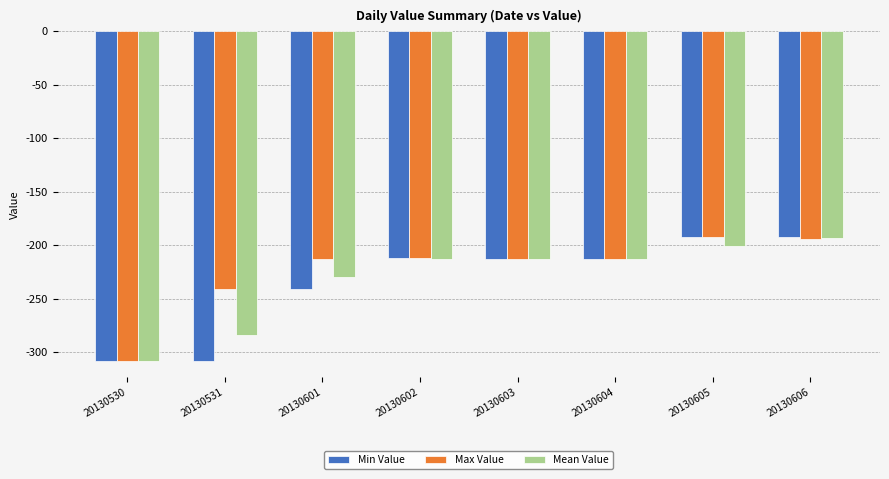

Is the value of Mean Value at 20130604 greater than the value of Max Value at 20130531?

Yes